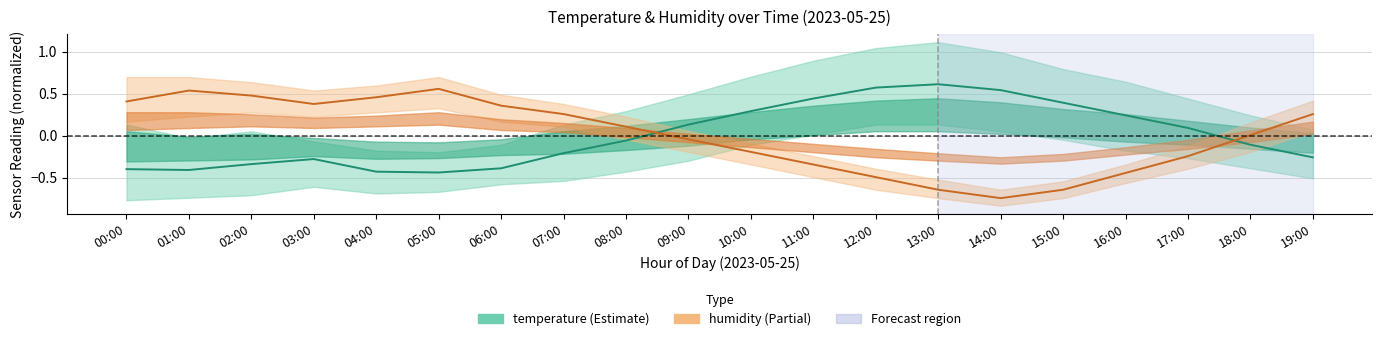

True or false: humidity and temperature cross at least once.

True